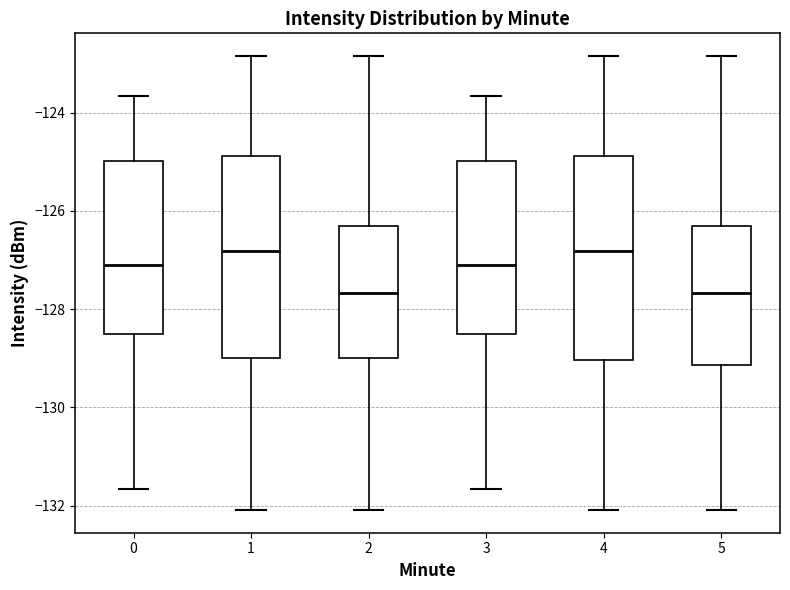

Reading left to right, transcribe this box plot: for each box, give where its median line is, the range the box spans, and where its two whiskers end, as read against the y-axis. The values are not printed on the chart, so give them approximately, as read against the axis.

0: median -127.2, box -128.6 to -125.0, whiskers -131.6 to -123.6
1: median -126.8, box -129.0 to -124.8, whiskers -132.0 to -122.8
2: median -127.6, box -129.0 to -126.4, whiskers -132.0 to -122.8
3: median -127.2, box -128.6 to -125.0, whiskers -131.6 to -123.6
4: median -126.8, box -129.0 to -124.8, whiskers -132.0 to -122.8
5: median -127.6, box -129.2 to -126.4, whiskers -132.0 to -122.8